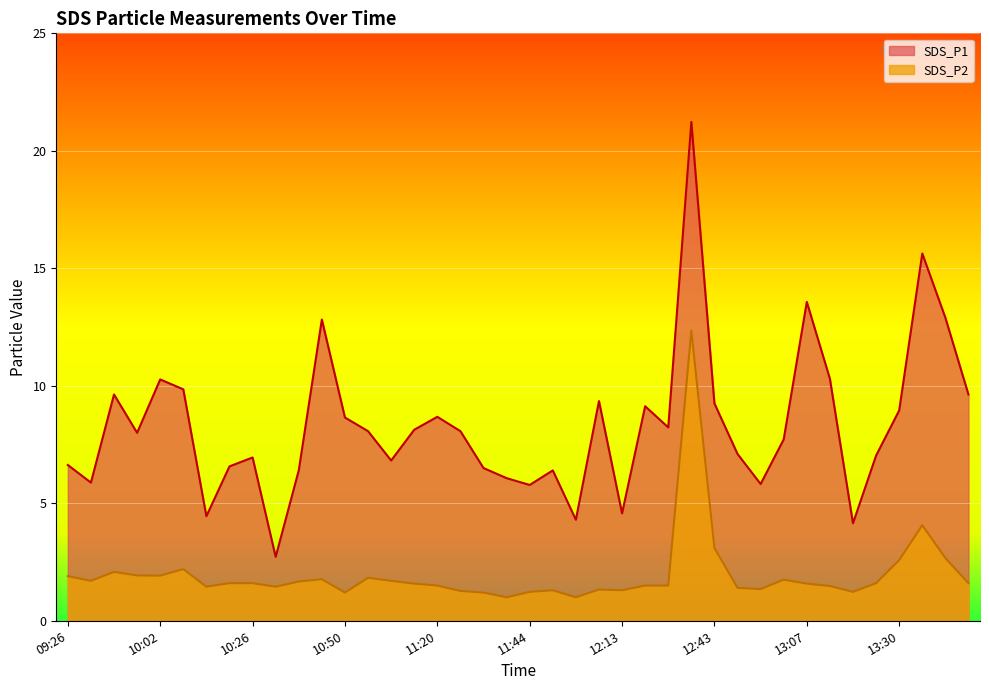

What is the label of the 23rd point from the left?

11:56